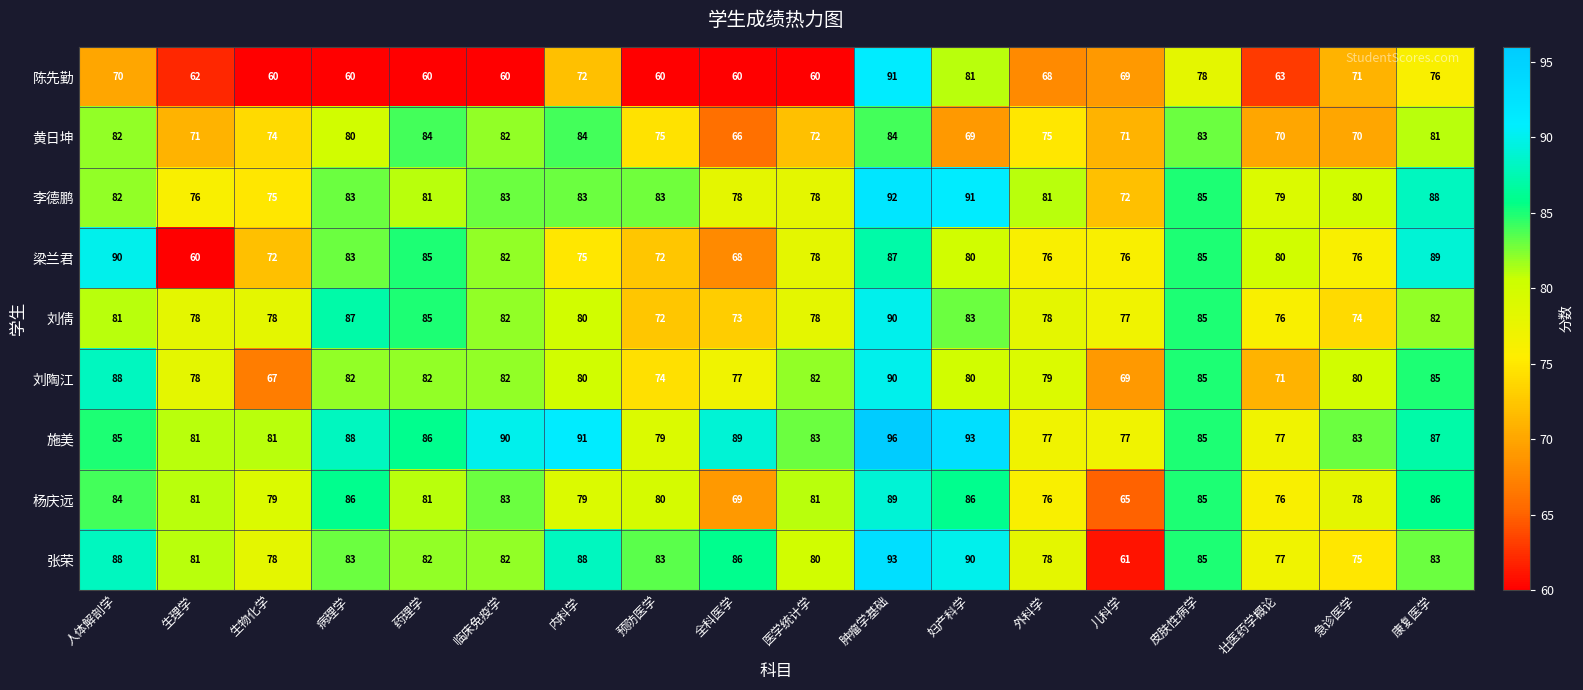

What value does the 杨庆远 series have at 全科医学, to the nearest 5?

70